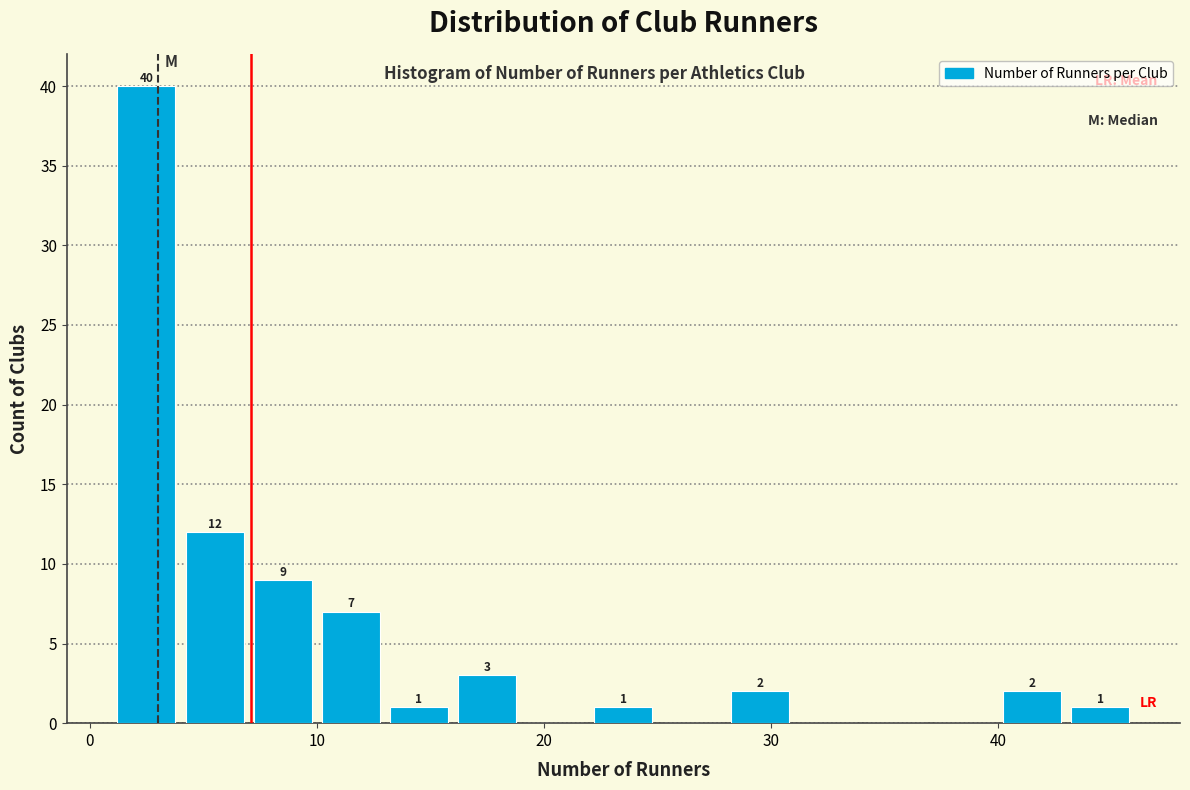

Around what value on the x-axis is the tallest bar? Give the approximate position of its centre, as read against the axis.

3